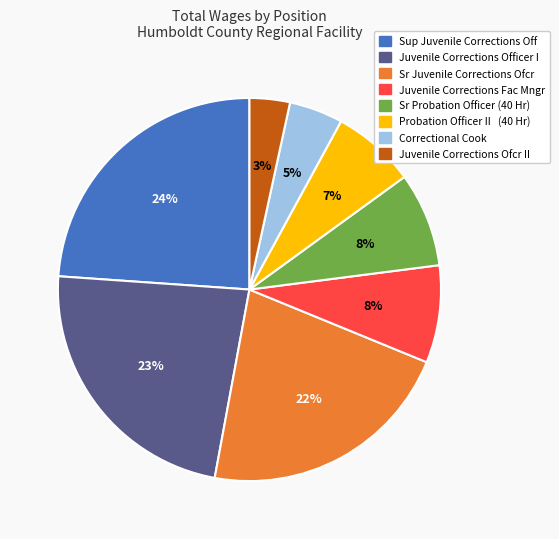

Is there a majority slice in this chart?

No